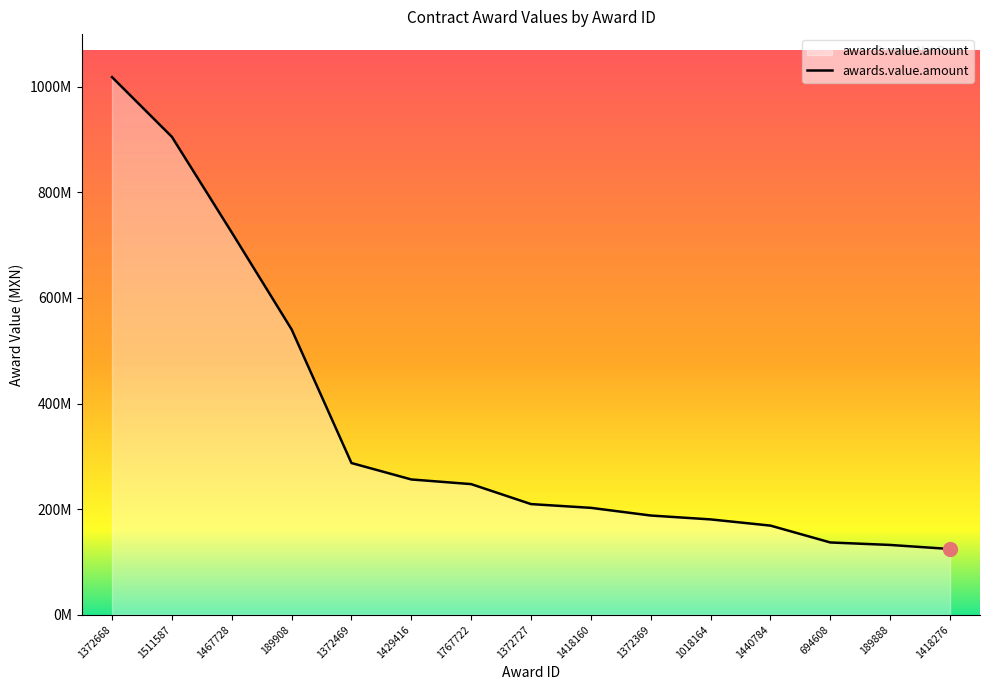

Does the chart display data point markers on the line(s)?

No